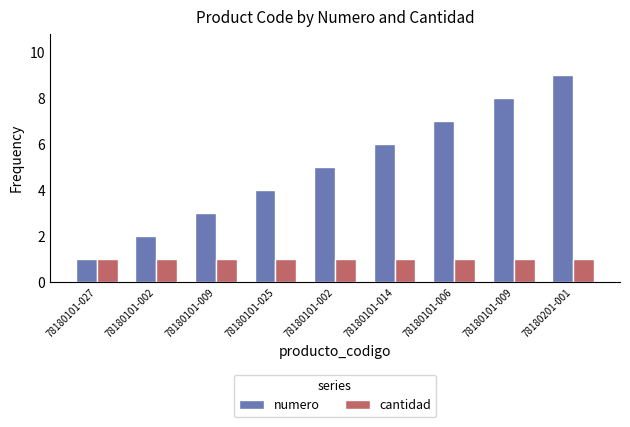

What are all the series names shown in the legend?

numero, cantidad